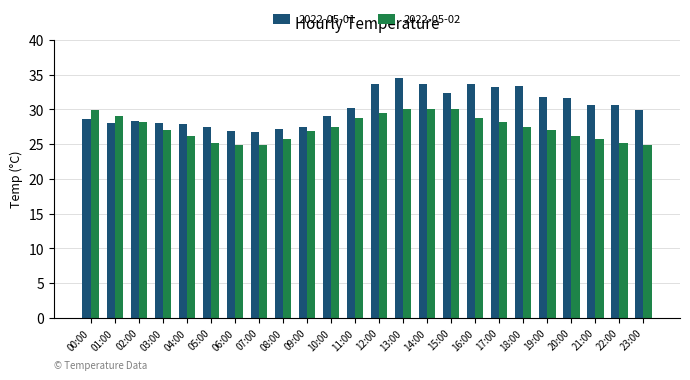

Count the number of data series in this chart.

2